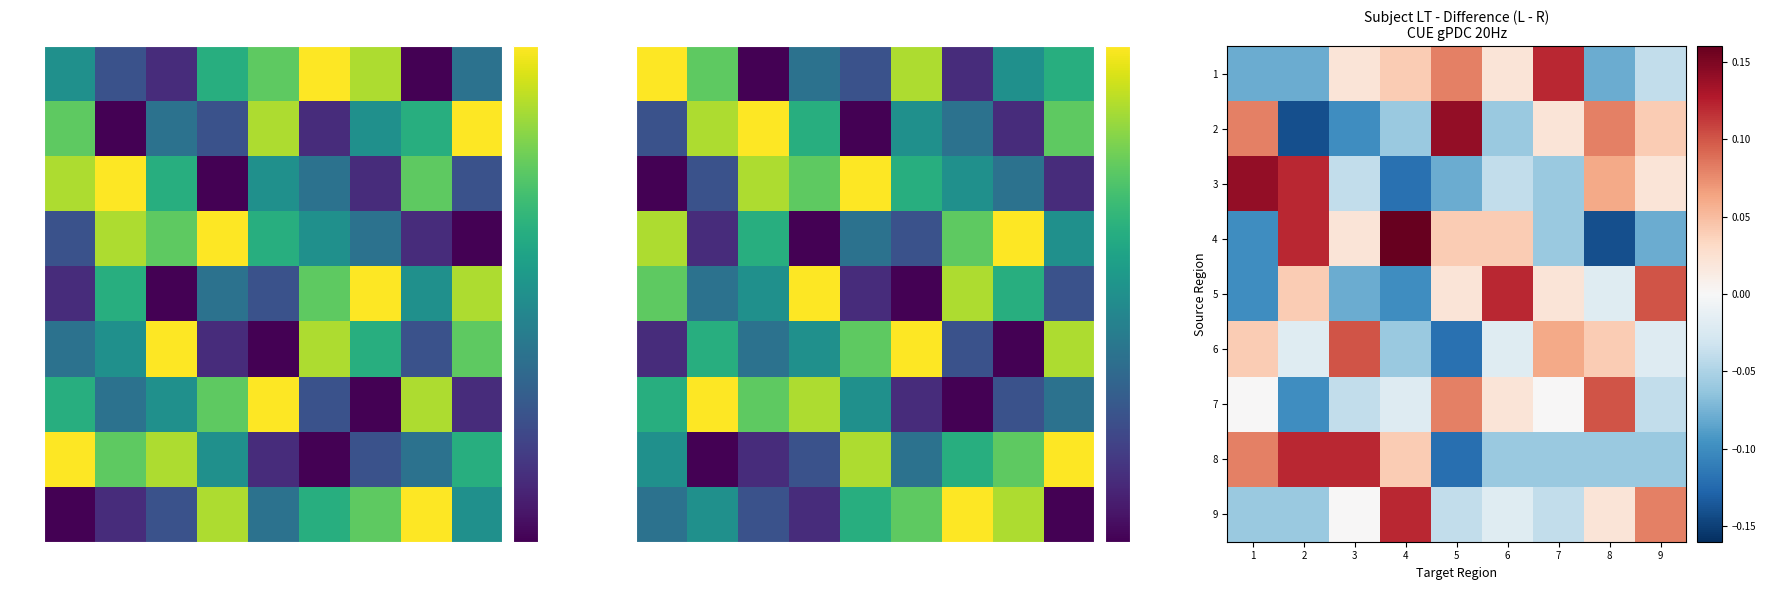

The 7 series shows 0.1 at 1. True or false?

False